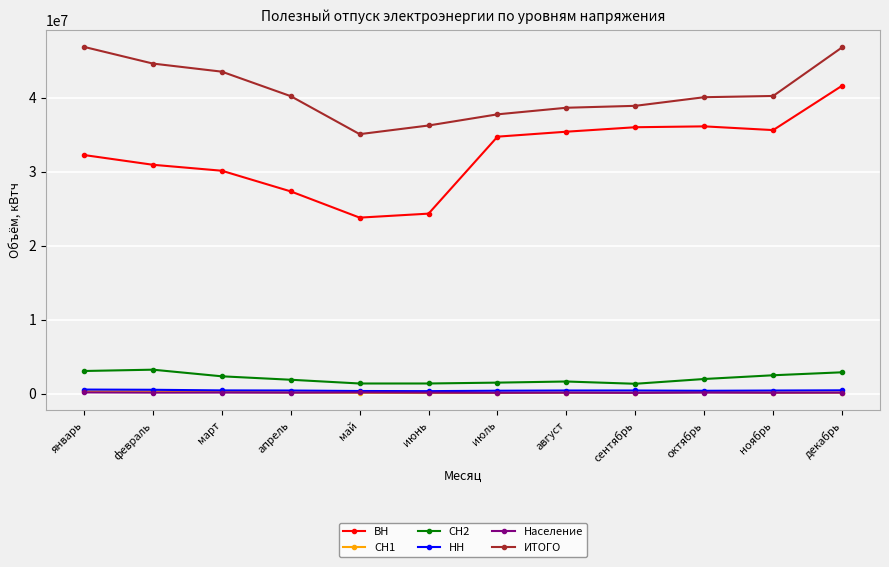

What is the difference between the Население values at декабрь and апрель?

301